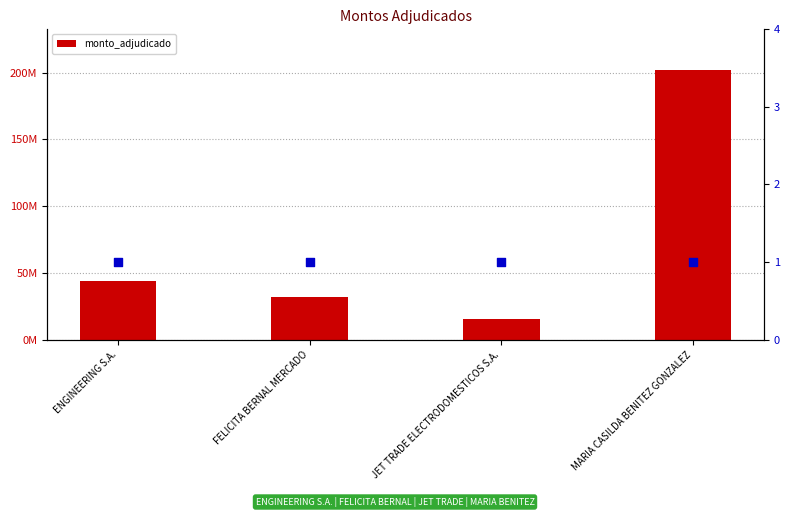

Approximately how many times larger is the value at ENGINEERING S.A. compared to JET TRADE ELECTRODOMESTICOS S.A.?

2.8